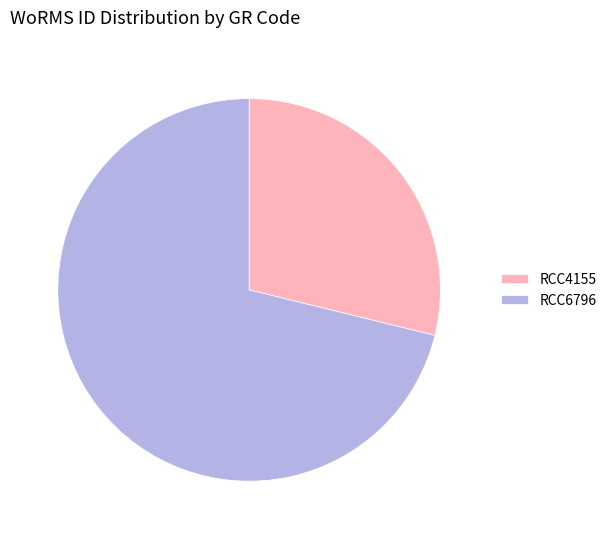

The RCC4155 slice represents 29% of the pie. True or false?

True